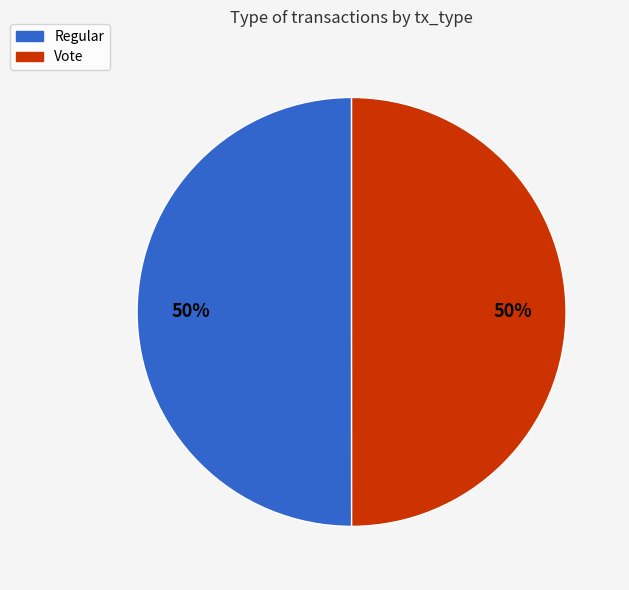

To the nearest percent, what is the combined percentage of Vote and Regular?

100%